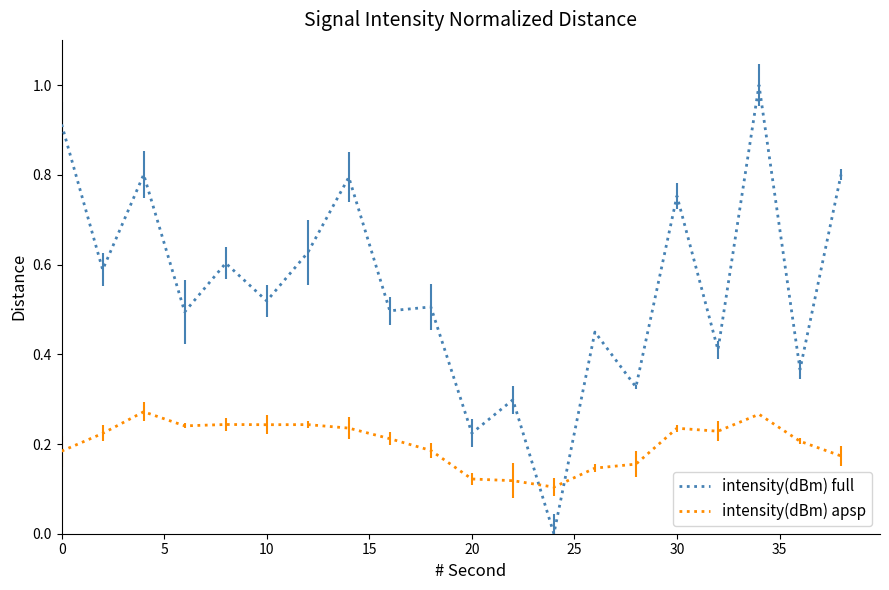

How many intersections are there between intensity(dBm) full and intensity(dBm) apsp?

2